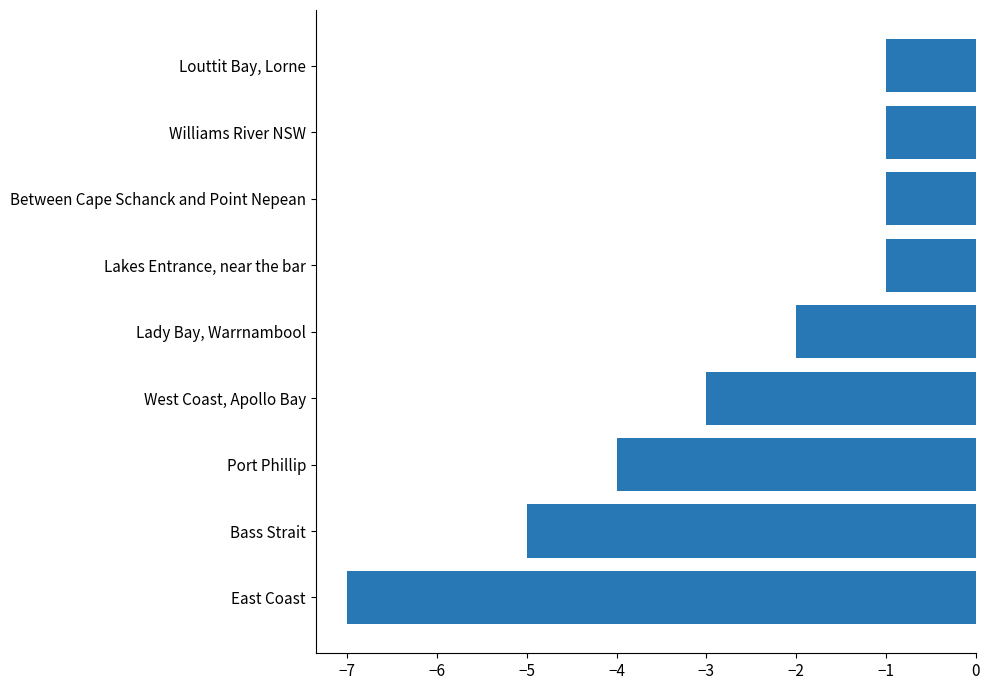

Reading top to bottom, list all the values displayed in this chart.

-1	-1	-1	-1	-2	-3	-4	-5	-7